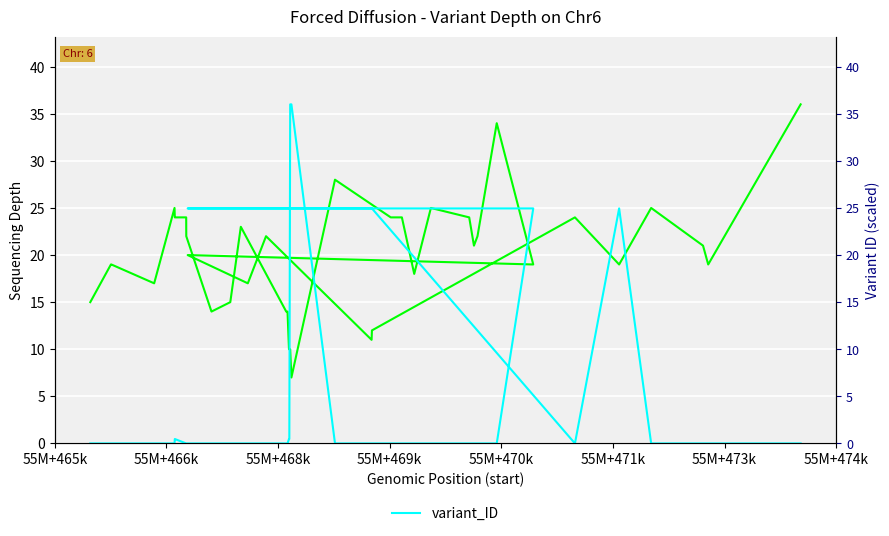

Rank the series by their average value, from lowest to highest.

variant_ID, depth